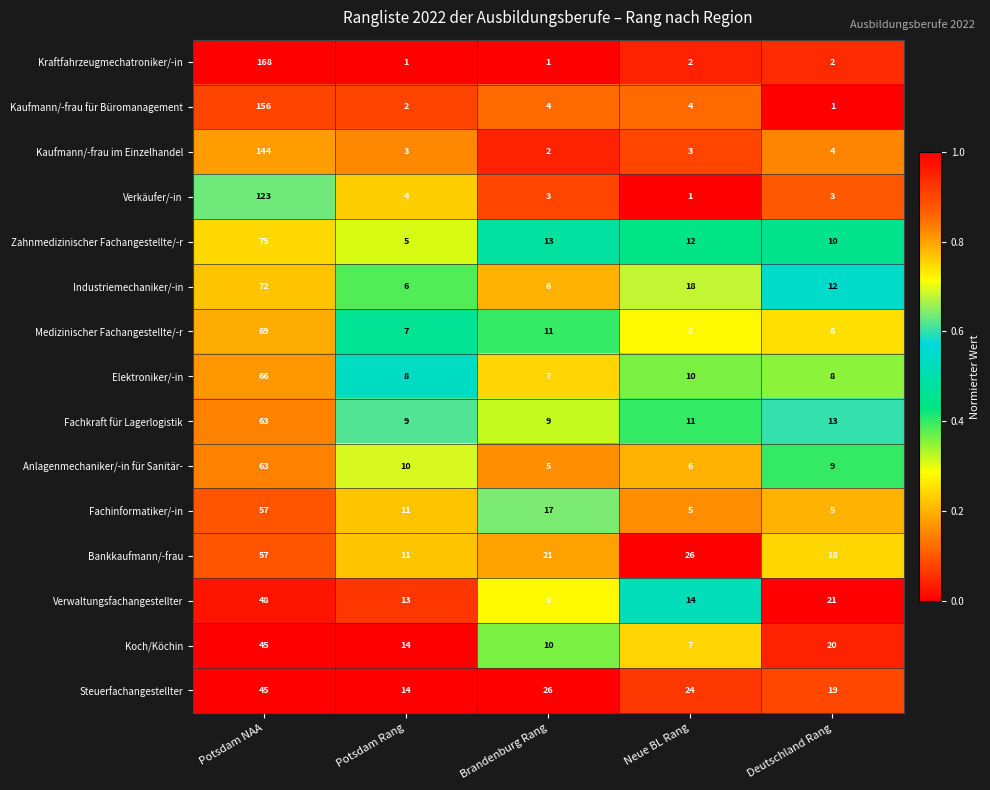

Rank the categories by Zahnmedizinischer Fachangestellte/-r value from lowest to highest.

Potsdam Rang, Deutschland Rang, Neue BL Rang, Brandenburg Rang, Potsdam NAA